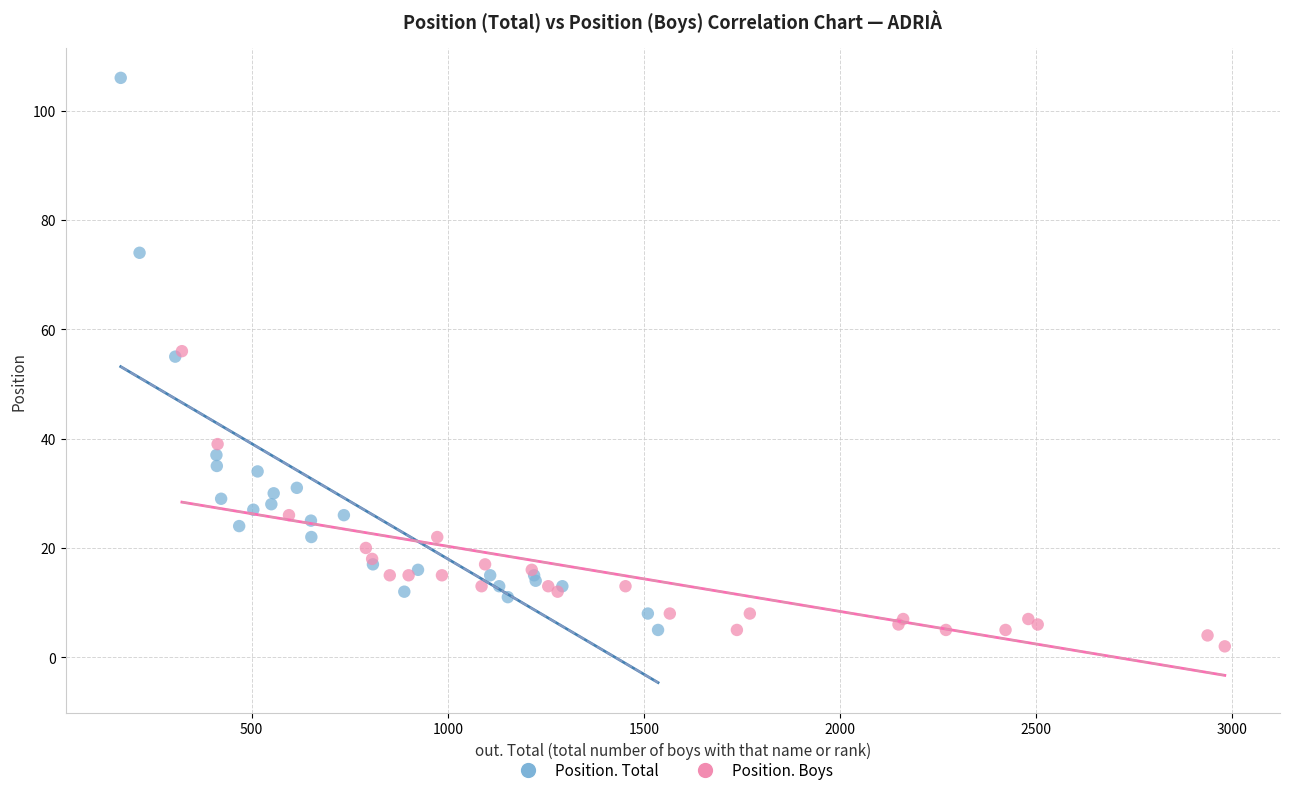

Which series reaches the maximum Y coordinate?

Position. Total